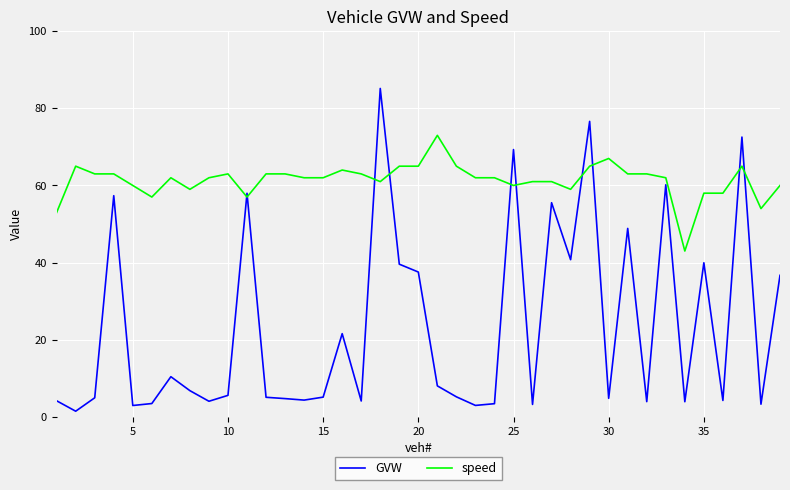

Which series has the largest total across all categories?

speed